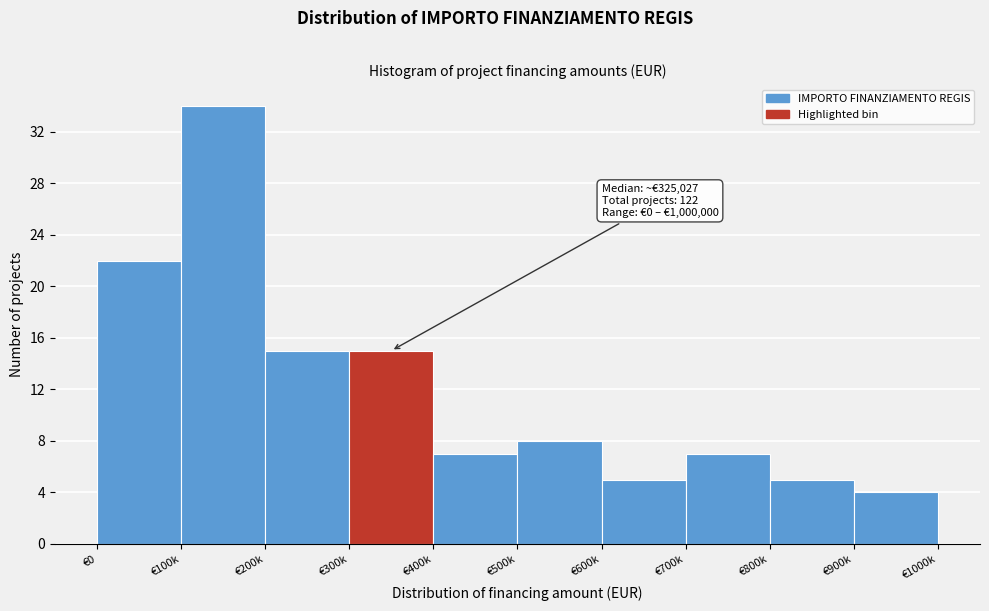

Reading left to right, list all the values displayed in this chart.

€0=22	€100k=34	€200k=15	€300k=15	€400k=7	€500k=8	€600k=5	€700k=7	€800k=5	€900k=4